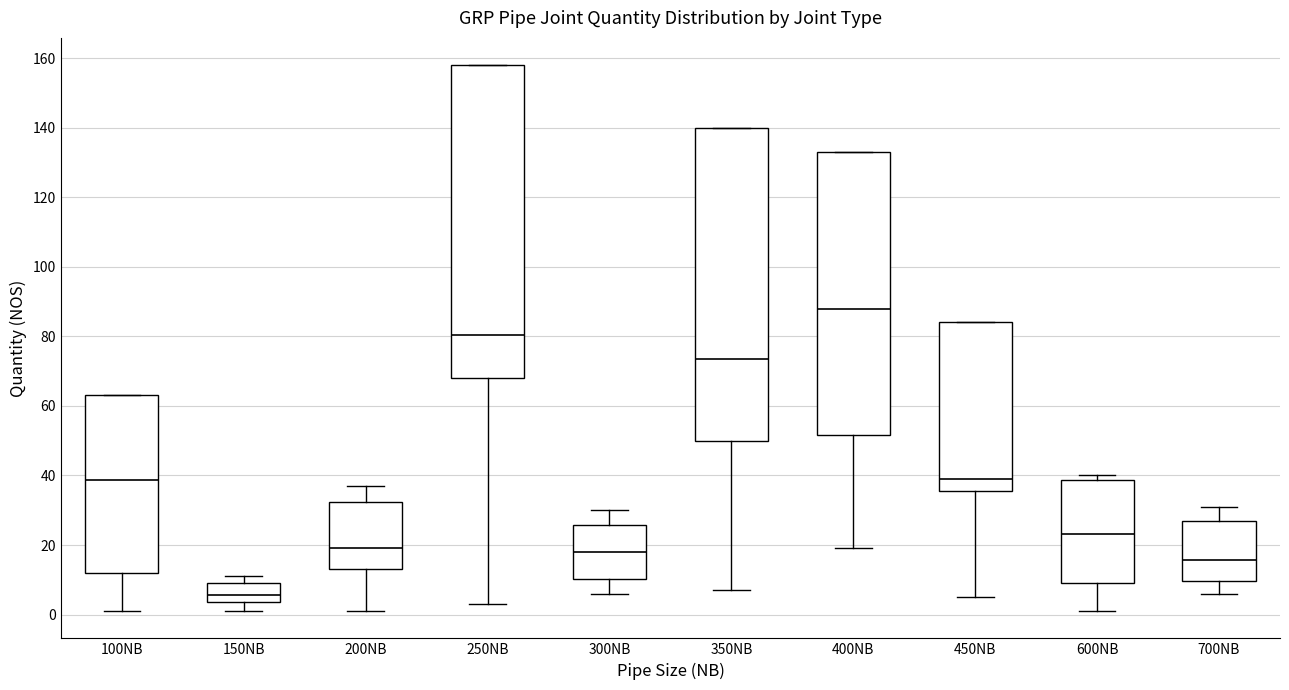

Reading left to right, read every box against the y-axis: the position of its median line, the range the box covers, and the ends of its whiskers. The values are not printed on the chart, so give them approximately, as read against the axis.

100NB: median 38, box 12 to 64, whiskers 2 to 64
150NB: median 6, box 4 to 10, whiskers 2 to 12
200NB: median 20, box 14 to 32, whiskers 2 to 38
250NB: median 80, box 68 to 158, whiskers 4 to 158
300NB: median 18, box 10 to 26, whiskers 6 to 30
350NB: median 74, box 50 to 140, whiskers 8 to 140
400NB: median 88, box 52 to 134, whiskers 20 to 134
450NB: median 38, box 36 to 84, whiskers 6 to 84
600NB: median 24, box 10 to 38, whiskers 2 to 40
700NB: median 16, box 10 to 26, whiskers 6 to 32